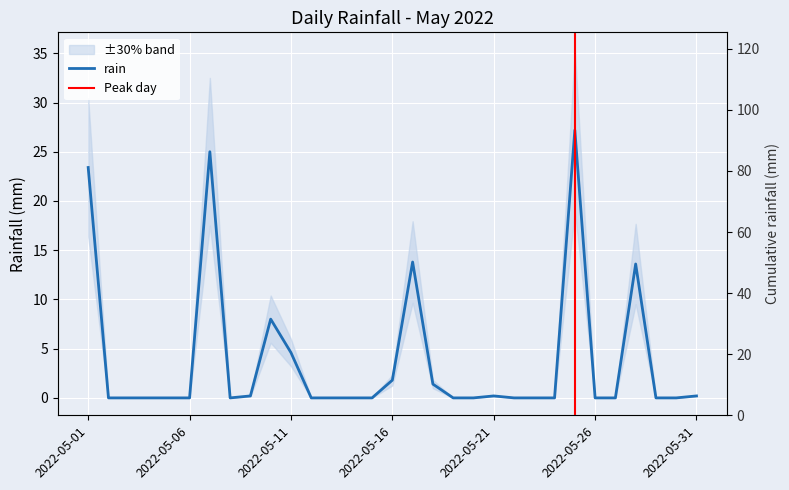

Where is the first local maximum?

2022-05-07